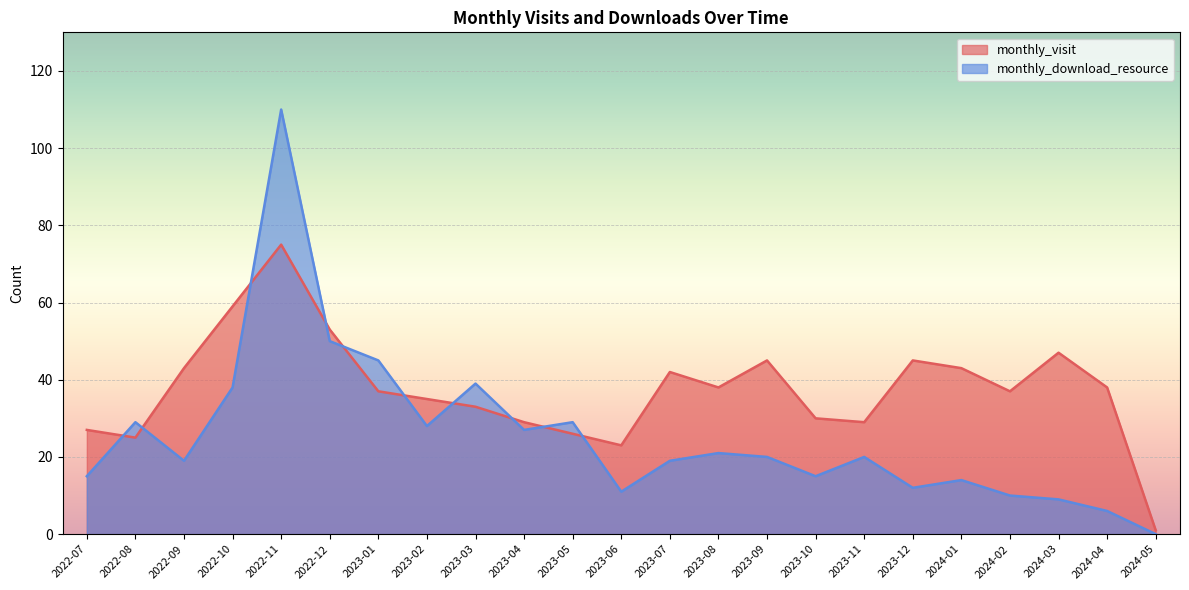

Which series has the largest total across all categories?

monthly_visit